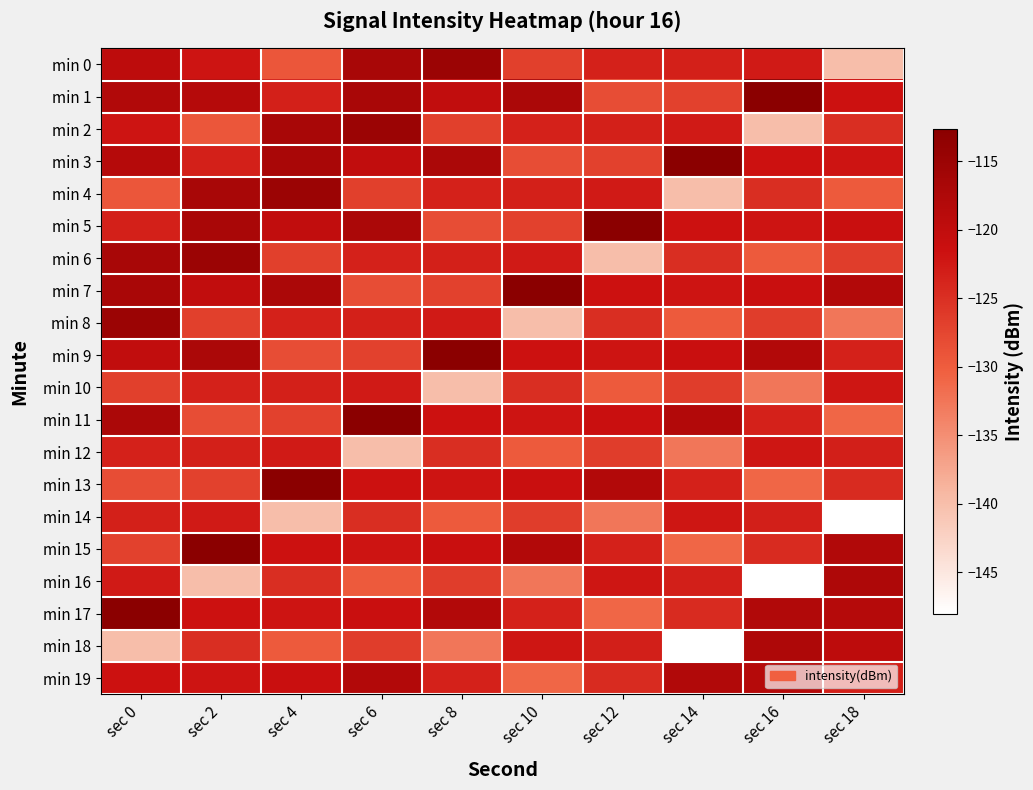

Which series has the widest spread of values?

min 16